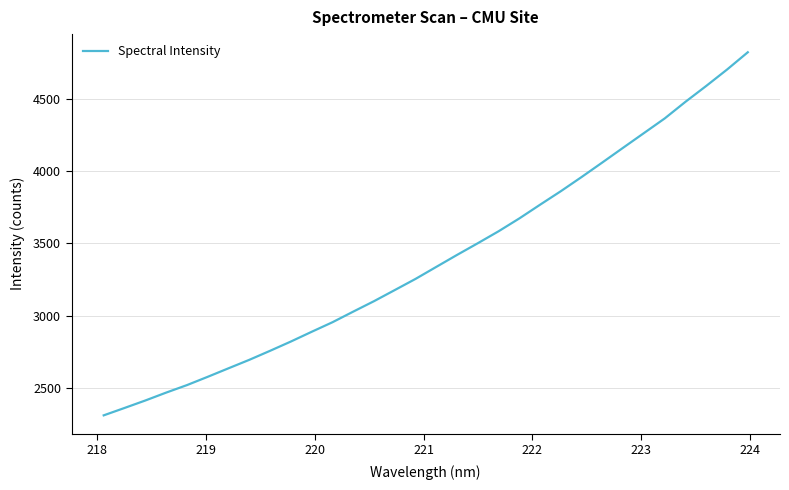

What is the sum of all values?

108501.5